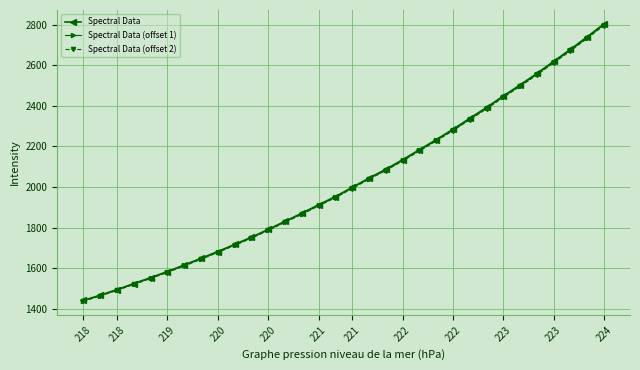

What is the highest value of the Spectral Data (offset 2) series?

2795.5